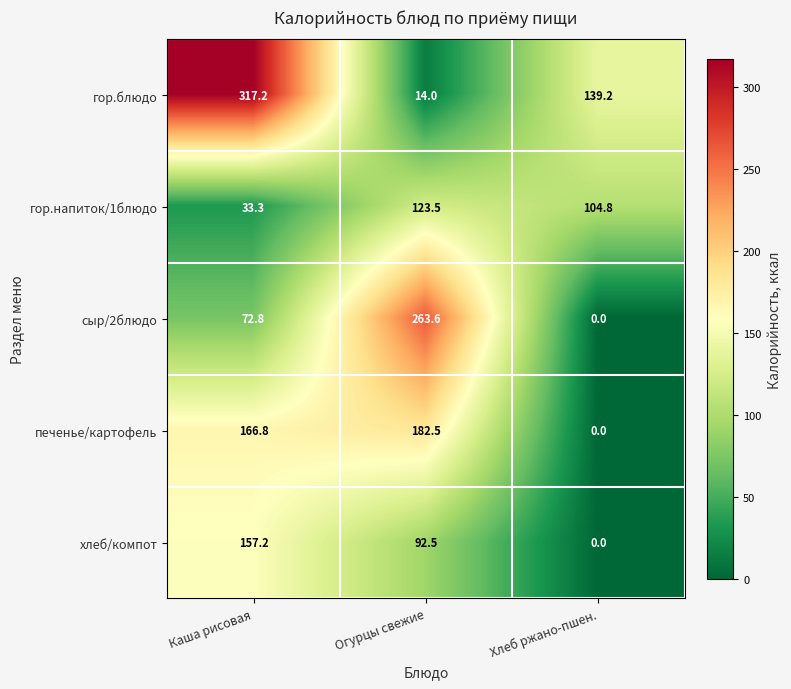

Which series has the largest total across all categories?

гор.блюдо